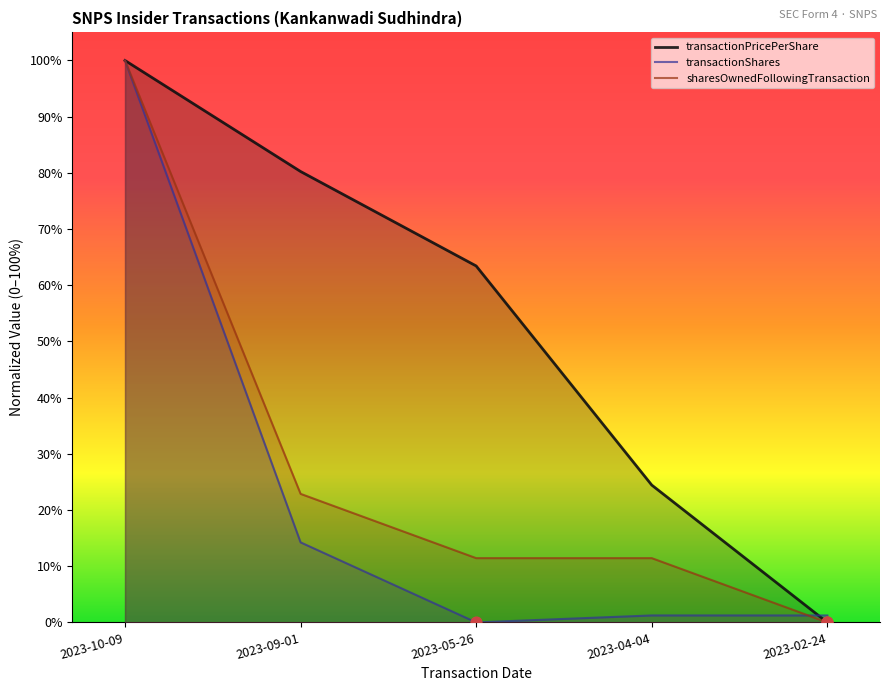

Which series has the largest total across all categories?

transactionPricePerShare